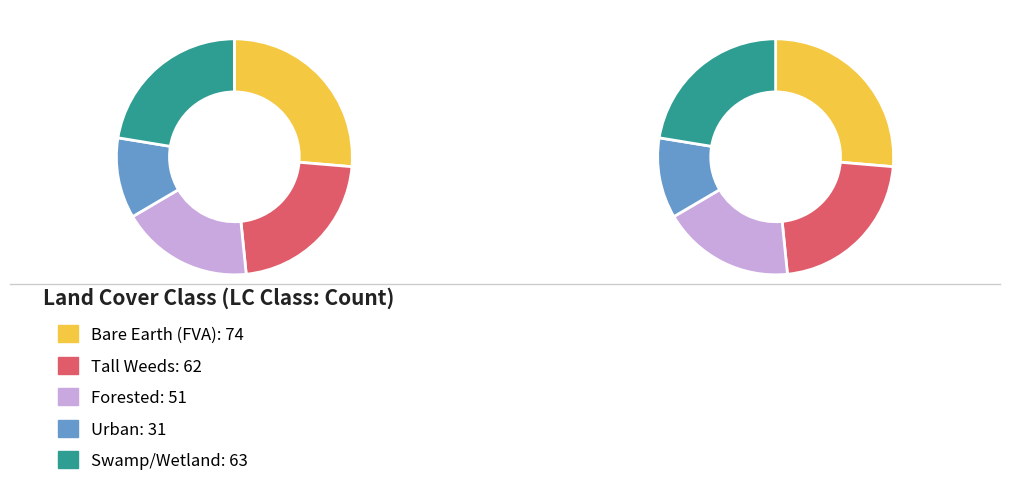

Approximately how many times larger is the value at Bare Earth (FVA) compared to Urban?

2.4